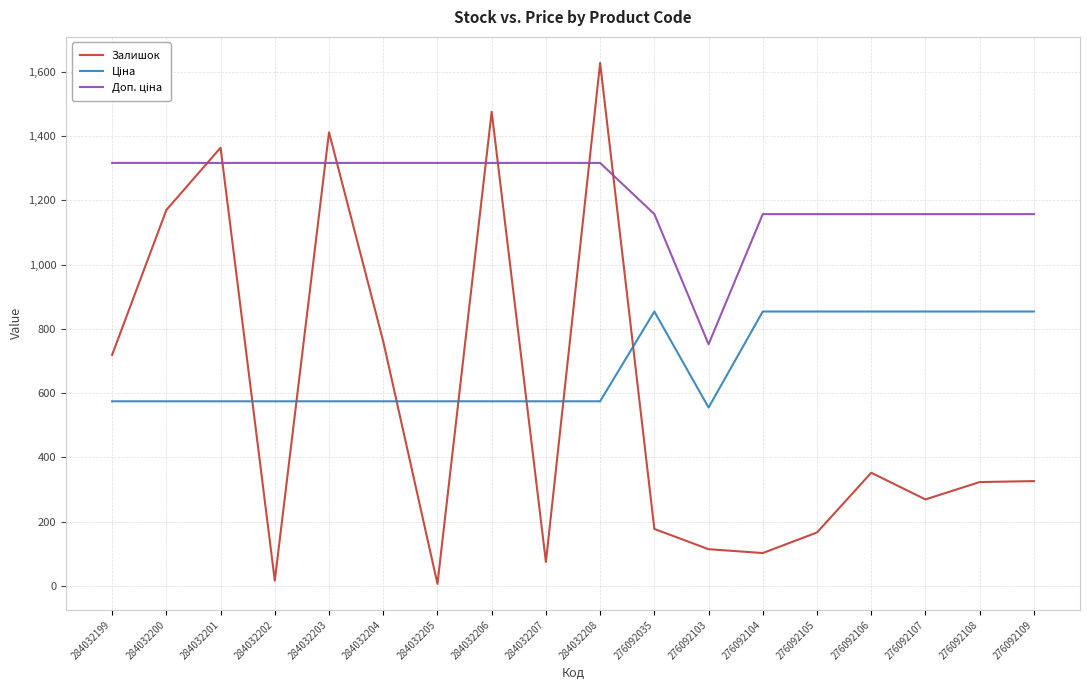

Is this an area chart (filled region under the line)?

No